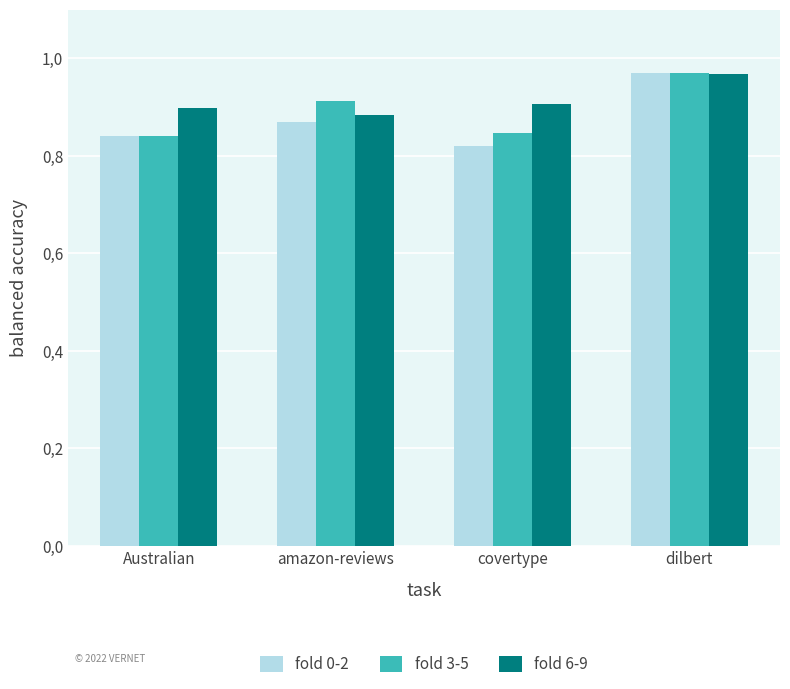

Reading right to left, what are all the values shown in this chart?

fold 0-2: 1.0	0.8	0.9	0.8
fold 3-5: 1.0	0.8	0.9	0.8
fold 6-9: 1.0	0.9	0.9	0.9